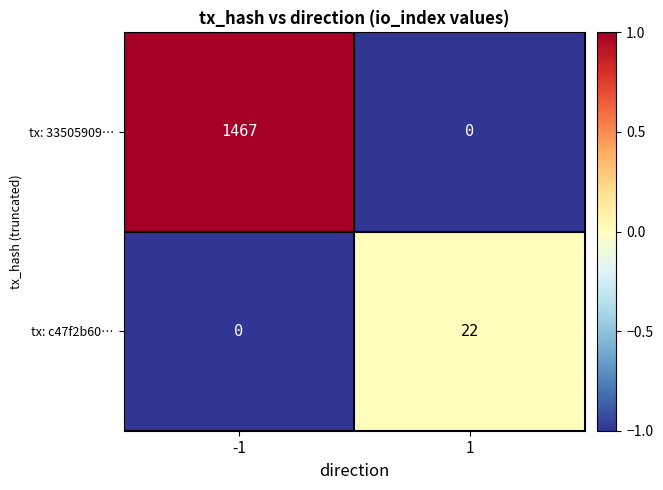

How many data points in tx: c47f2b60… are less than 22?

1